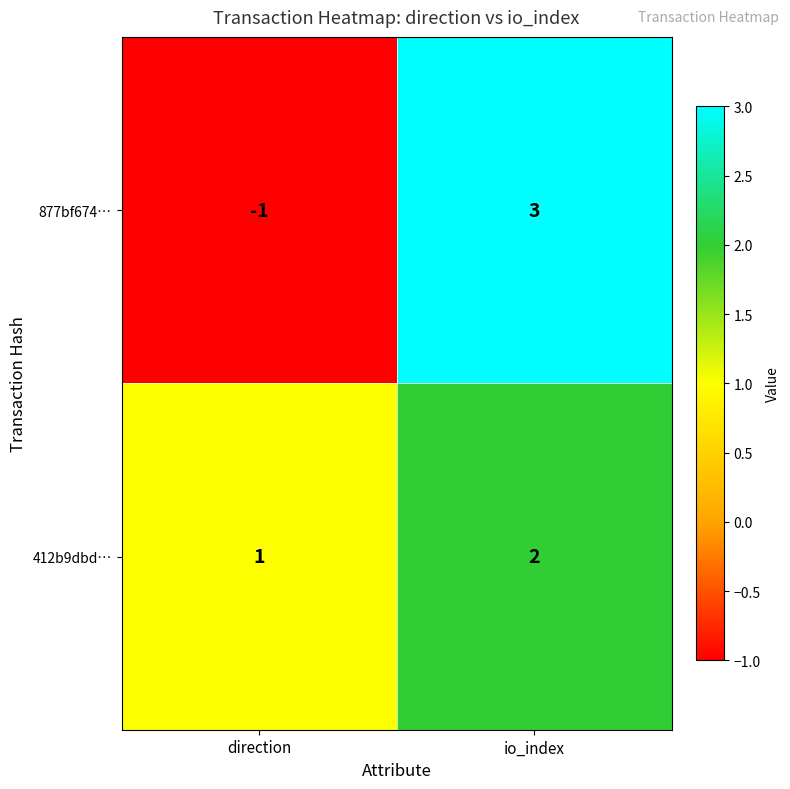

What is the difference between the maximum and minimum values in the 877bf674… series?

4